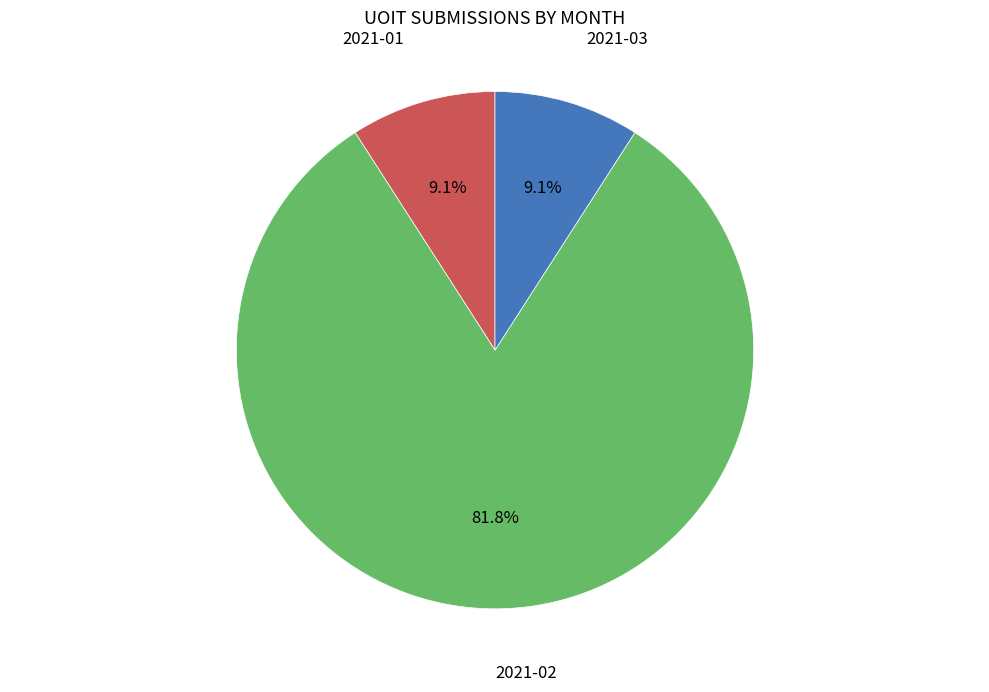

To the nearest percent, what is the average slice percentage?

33%